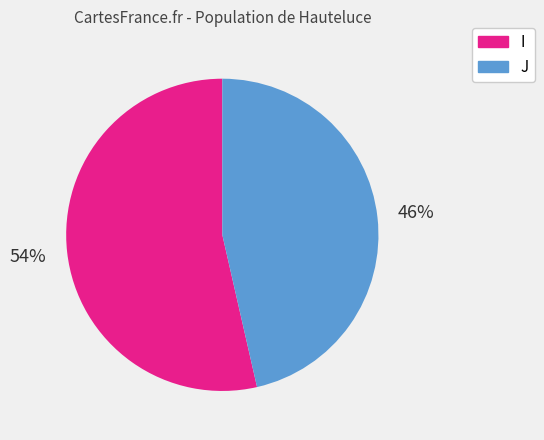

How many slices are in this pie chart?

2